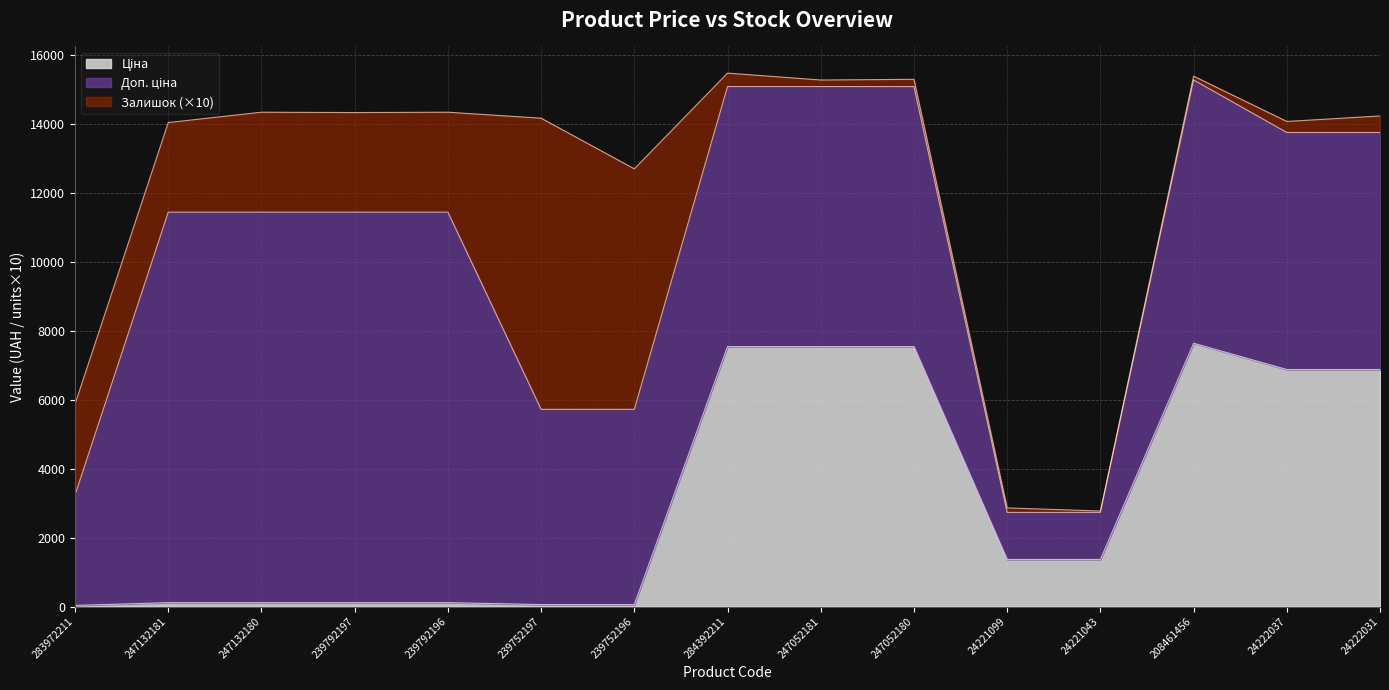

What is the value of the Доп. ціна point at the 3rd from the left?

11334.0